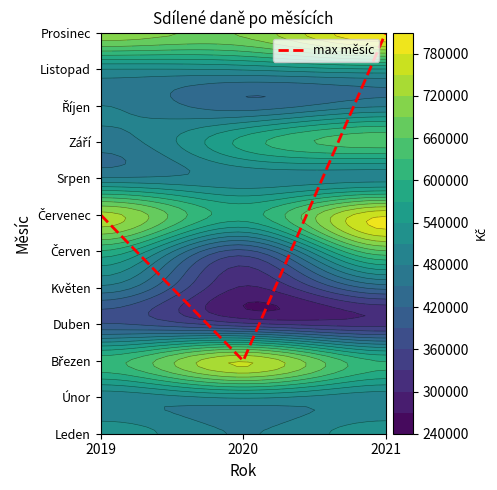

How many distinct data groups are displayed?

1